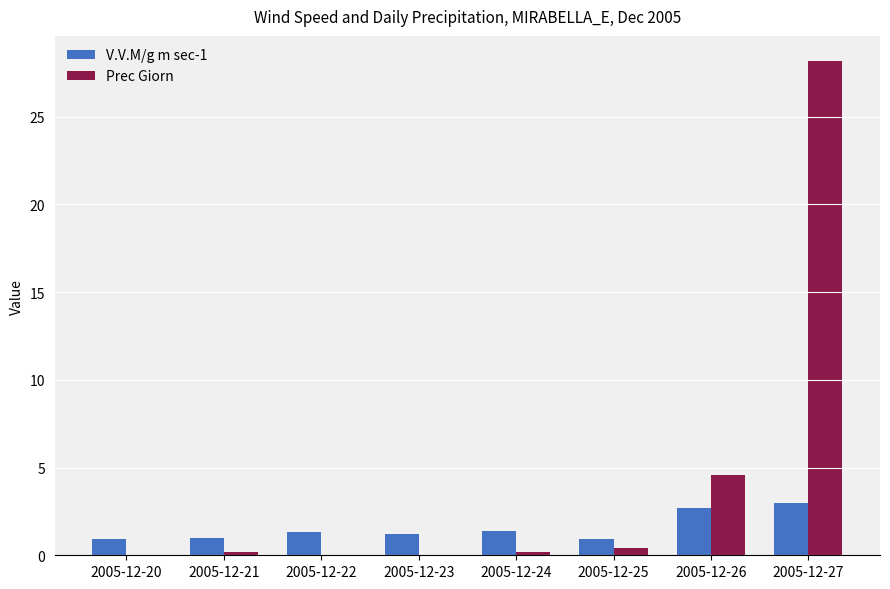

What is the maximum value shown in the chart?

28.2